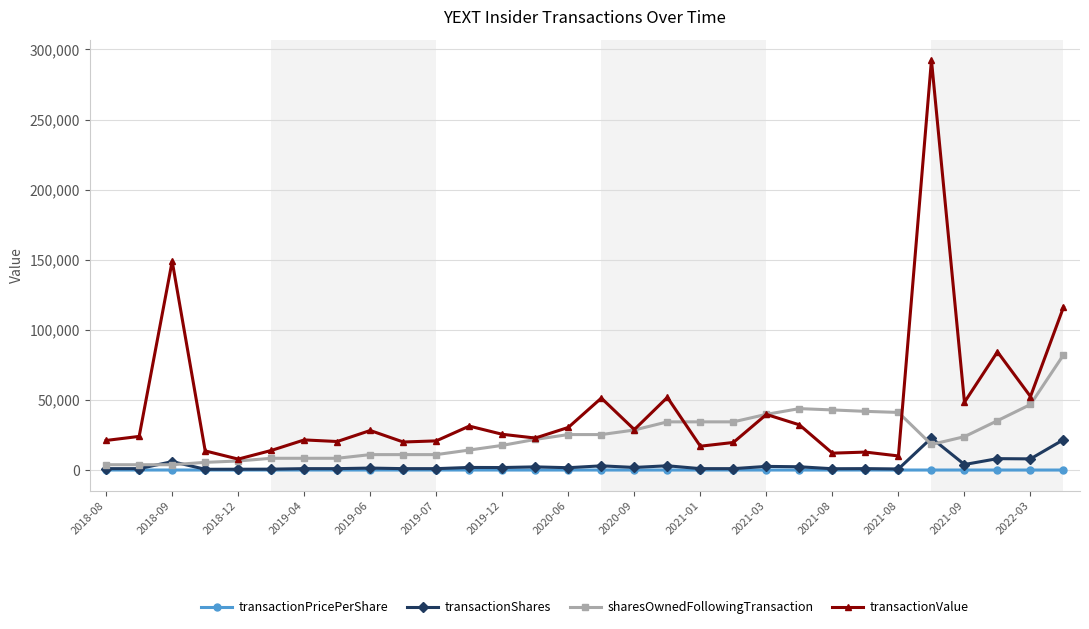

What is the value of the sharesOwnedFollowingTransaction point at the 15th from the left?

25303.0